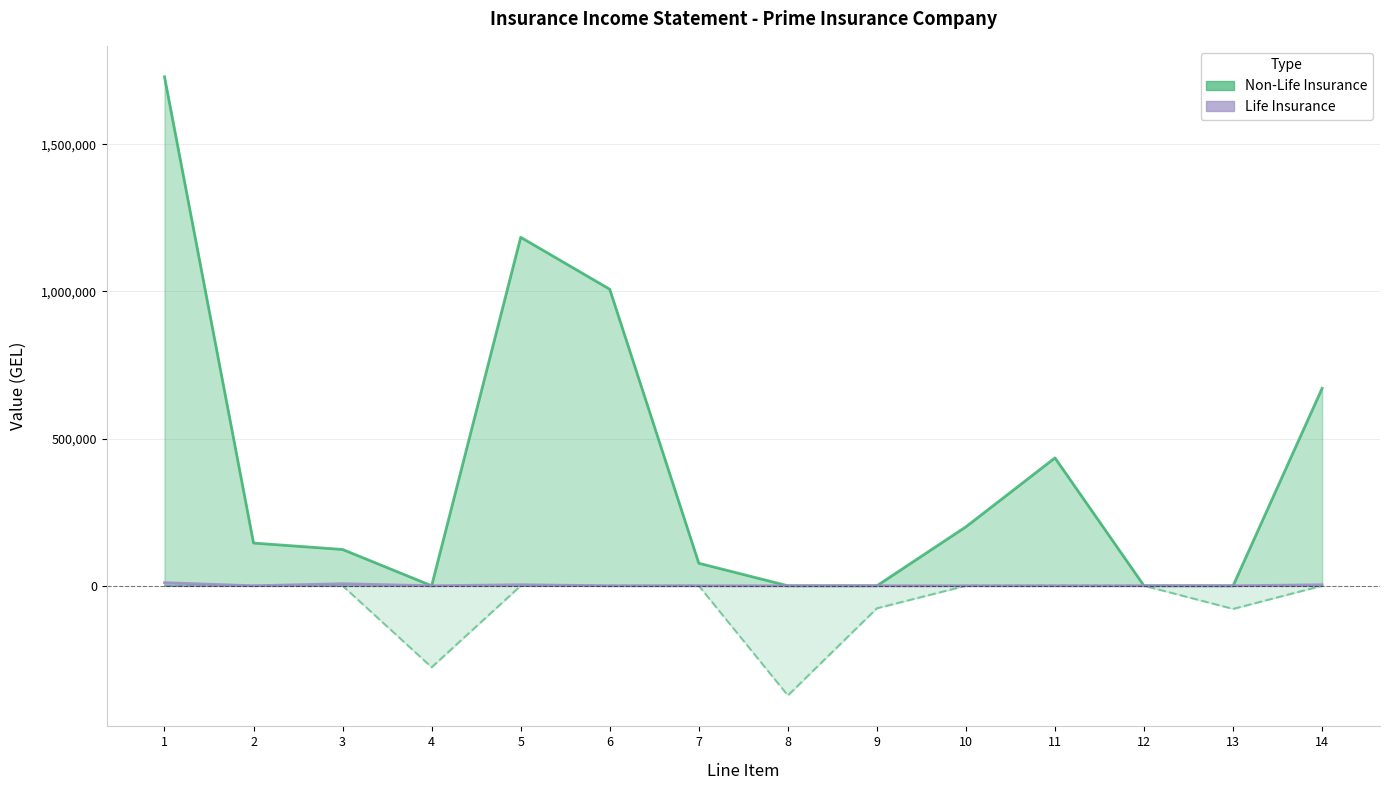

In Non-Life Insurance, how many points are higher than both neighbors (excluding endpoints)?

2